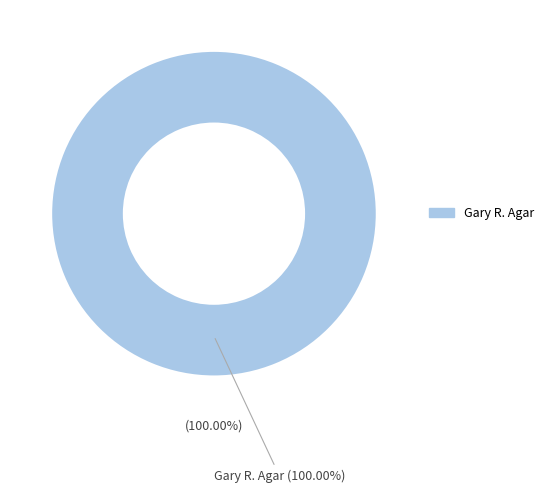

How much of the chart is everything except All Others?

100.0%